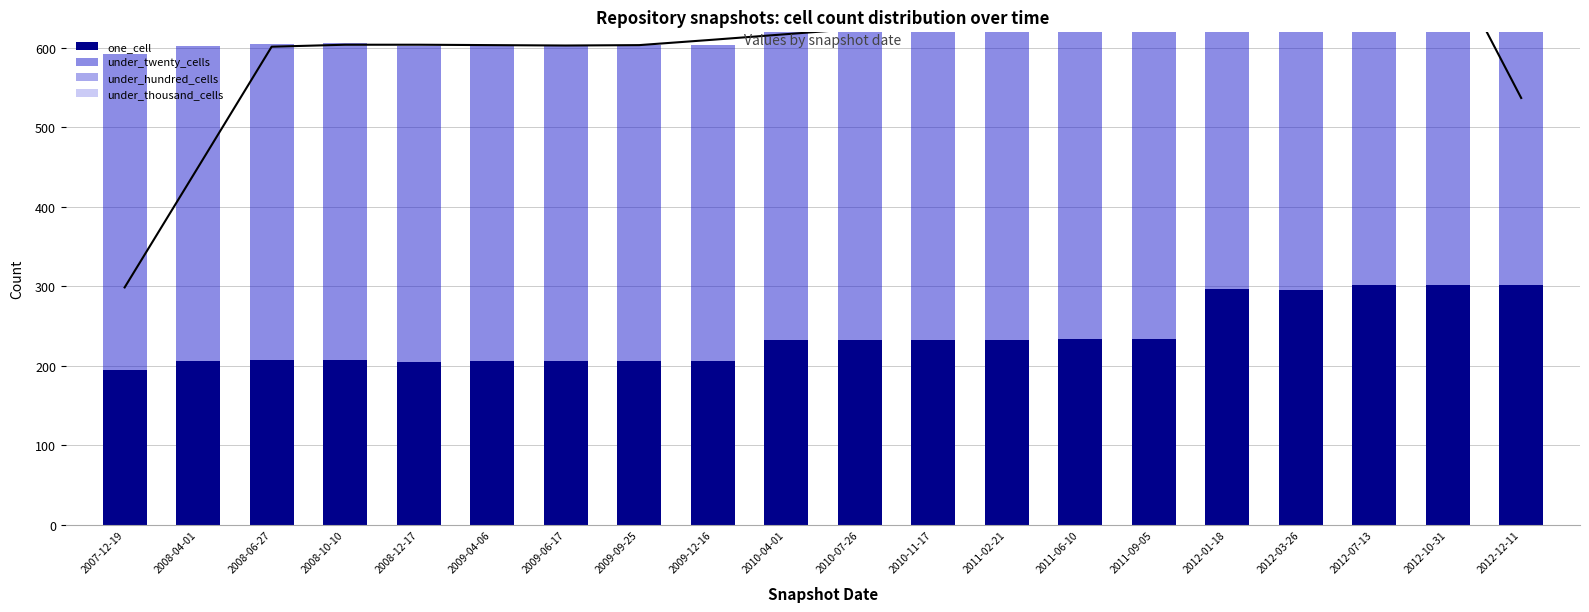

Reading left to right, extract all data points from this chart.

one_cell: 2007-12-19=195	2008-04-01=206	2008-06-27=207	2008-10-10=208	2008-12-17=205	2009-04-06=206	2009-06-17=206	2009-09-25=206	2009-12-16=206	2010-04-01=232	2010-07-26=232	2010-11-17=233	2011-02-21=233	2011-06-10=234	2011-09-05=234	2012-01-18=297	2012-03-26=296	2012-07-13=302	2012-10-31=302	2012-12-11=302
under_twenty_cells: 2007-12-19=397	2008-04-01=397	2008-06-27=398	2008-10-10=398	2008-12-17=397	2009-04-06=397	2009-06-17=397	2009-09-25=398	2009-12-16=398	2010-04-01=398	2010-07-26=399	2010-11-17=399	2011-02-21=399	2011-06-10=400	2011-09-05=400	2012-01-18=413	2012-03-26=413	2012-07-13=414	2012-10-31=414	2012-12-11=414
under_hundred_cells: 2007-12-19=0	2008-04-01=0	2008-06-27=0	2008-10-10=0	2008-12-17=0	2009-04-06=0	2009-06-17=0	2009-09-25=0	2009-12-16=0	2010-04-01=0	2010-07-26=0	2010-11-17=0	2011-02-21=0	2011-06-10=0	2011-09-05=0	2012-01-18=0	2012-03-26=0	2012-07-13=0	2012-10-31=0	2012-12-11=0
under_thousand_cells: 2007-12-19=0	2008-04-01=0	2008-06-27=0	2008-10-10=0	2008-12-17=0	2009-04-06=0	2009-06-17=0	2009-09-25=0	2009-12-16=0	2010-04-01=0	2010-07-26=0	2010-11-17=0	2011-02-21=0	2011-06-10=0	2011-09-05=0	2012-01-18=0	2012-03-26=0	2012-07-13=0	2012-10-31=0	2012-12-11=0